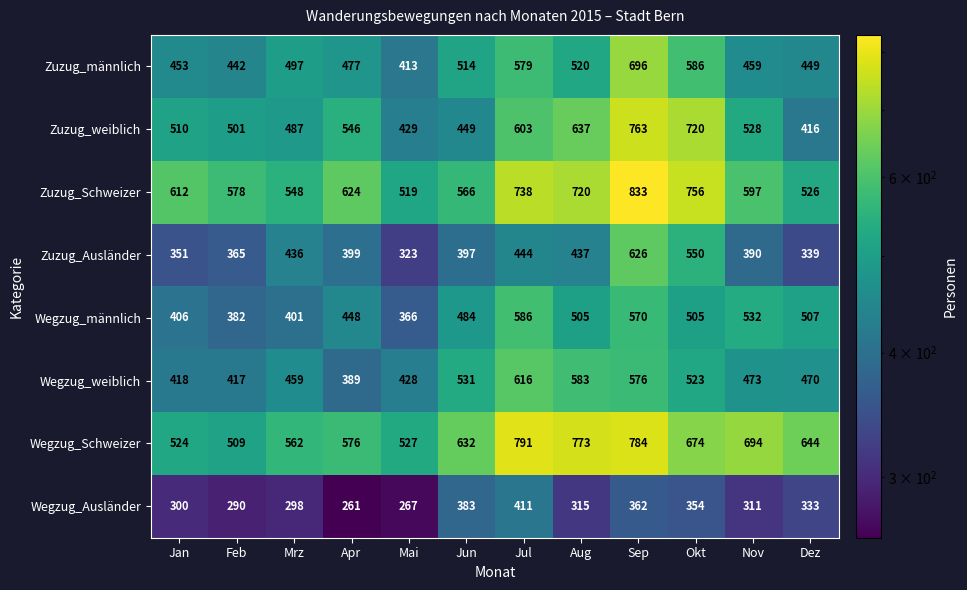

Between Feb and Jun, which series saw the biggest shift?

Wegzug_Schweizer